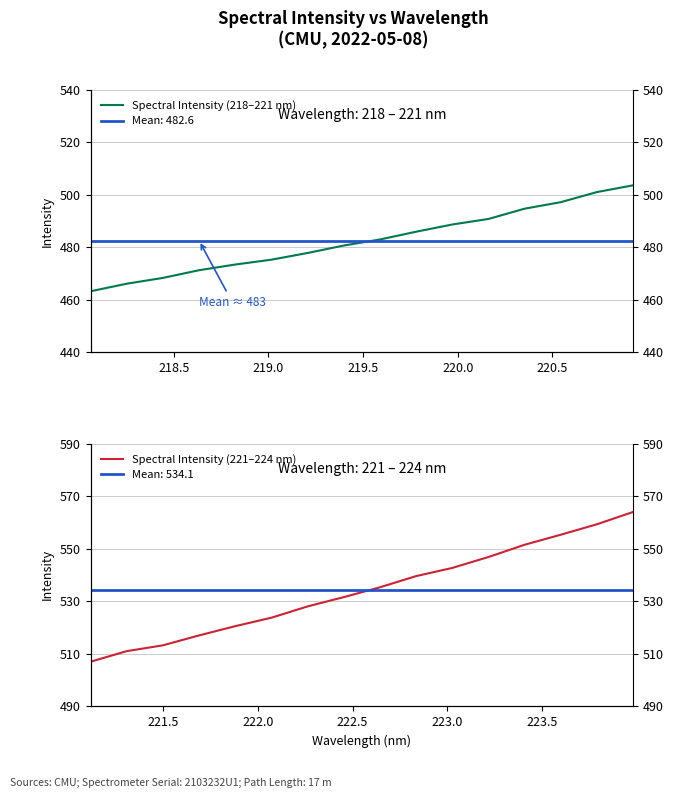

At 218.5, list the series in order from largest to smallest.

Spectral Intensity (221–224 nm), Spectral Intensity (218–221 nm)